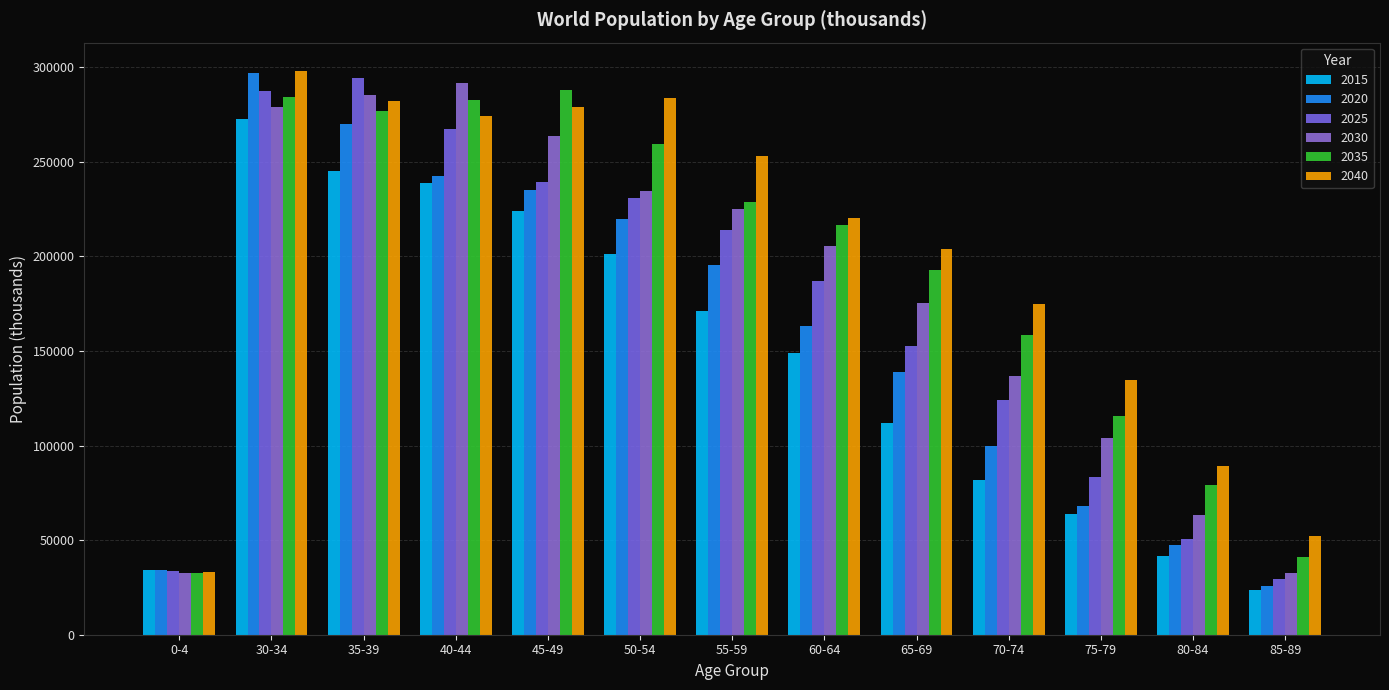

What is the difference between the 2020 values at 80-84 and 60-64?

116169.9